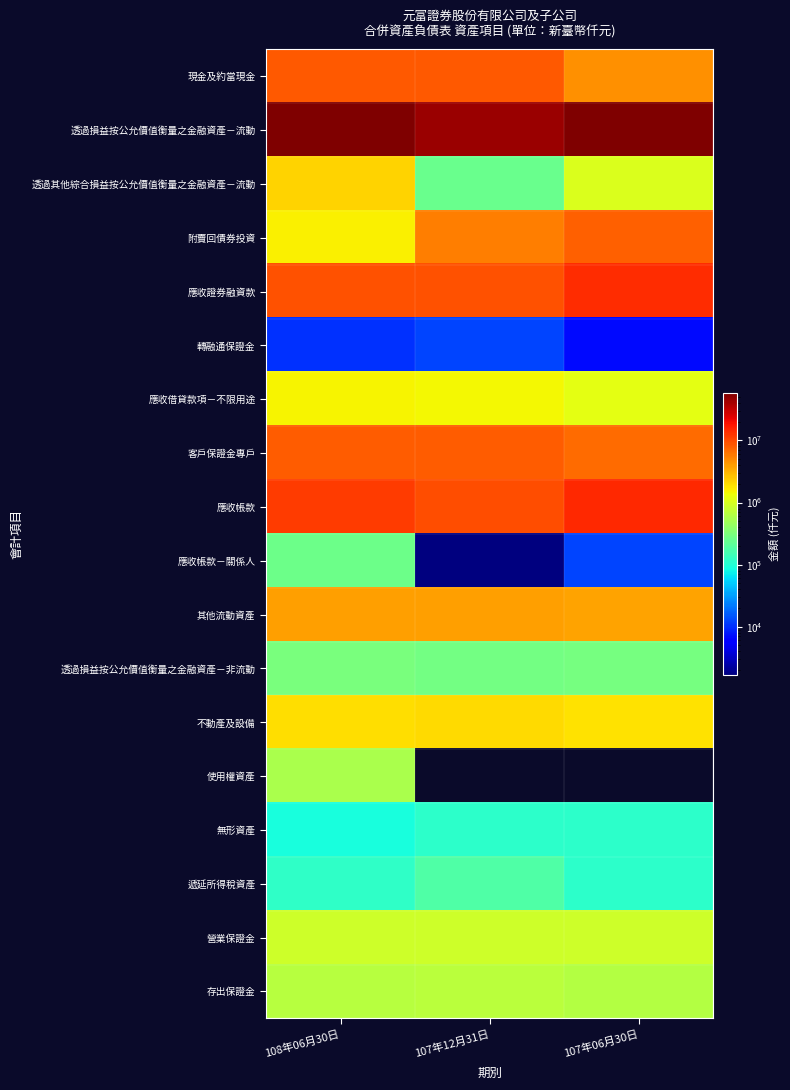

Reading left to right, transcribe all the data shown in this chart.

現金及約當現金: 108年06月30日=8259061	107年12月31日=8497112	107年06月30日=4490391
透過損益按公允價值衡量之金融資產－流動: 108年06月30日=58780895	107年12月31日=45150391	107年06月30日=56944755
透過其他綜合損益按公允價值衡量之金融資產－流動: 108年06月30日=2175881	107年12月31日=248828	107年06月30日=1029170
附賣回債券投資: 108年06月30日=1546030	107年12月31日=5592694	107年06月30日=7674248
應收證券融資款: 108年06月30日=9138912	107年12月31日=9049094	107年06月30日=13485083
轉融通保證金: 108年06月30日=10212	107年12月31日=12713	107年06月30日=6779
應收借貸款項－不限用途: 108年06月30日=1519348	107年12月31日=1439023	107年06月30日=1171140
客戶保證金專戶: 108年06月30日=7928022	107年12月31日=8050659	107年06月30日=6997307
應收帳款: 108年06月30日=11574147	107年12月31日=9520841	107年06月30日=14520893
應收帳款－關係人: 108年06月30日=257719	107年12月31日=1662	107年06月30日=12395
其他流動資產: 108年06月30日=3897311	107年12月31日=3856316	107年06月30日=3746956
透過損益按公允價值衡量之金融資產－非流動: 108年06月30日=301326	107年12月31日=287553	107年06月30日=294979
不動產及設備: 108年06月30日=1960480	107年12月31日=1979677	107年06月30日=1889032
使用權資產: 108年06月30日=572367	107年12月31日=0	107年06月30日=0
無形資產: 108年06月30日=88359	107年12月31日=113396	107年06月30日=113446
遞延所得稅資產: 108年06月30日=118877	107年12月31日=181910	107年06月30日=114287
營業保證金: 108年06月30日=870000	107年12月31日=870000	107年06月30日=870000
存出保證金: 108年06月30日=672988	107年12月31日=683173	107年06月30日=647259